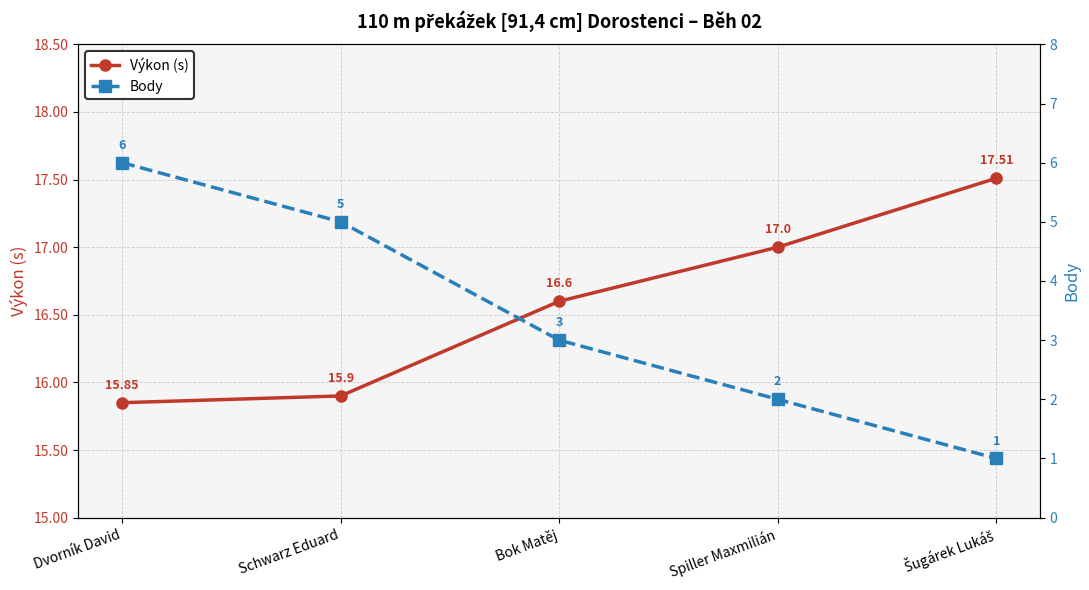

Rank the series by their maximum value, from highest to lowest.

Výkon (s), Body